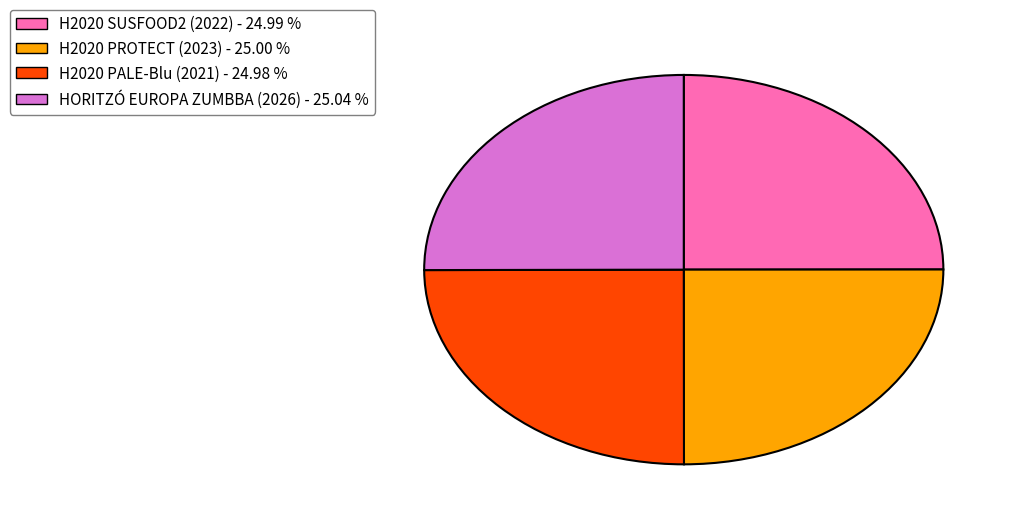

Does HORITZÓ EUROPA ZUMBBA (2026) account for over 50% of the chart?

No